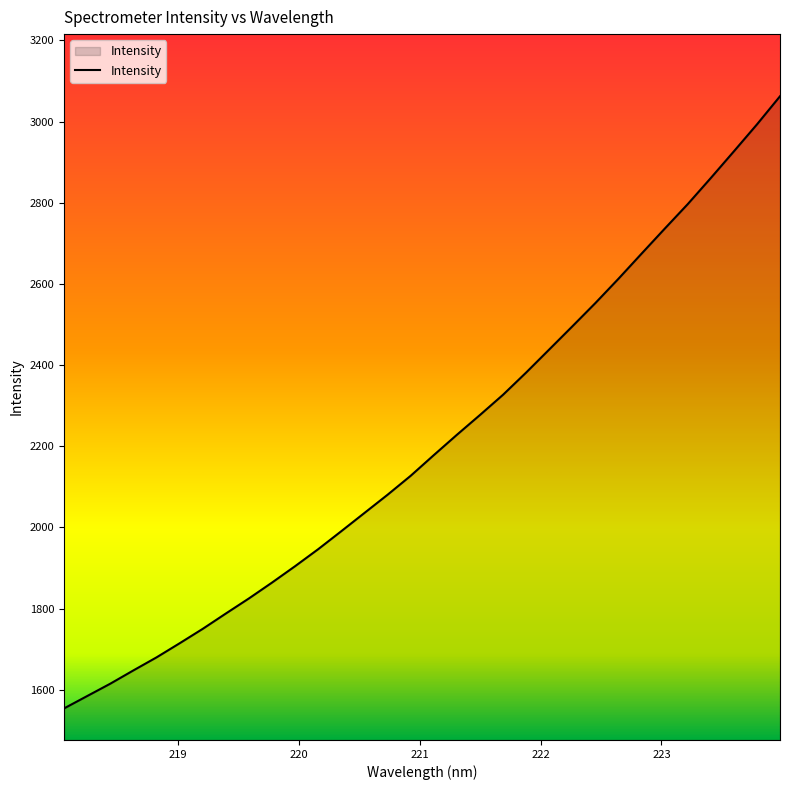

What is the sum of all values?

70655.1